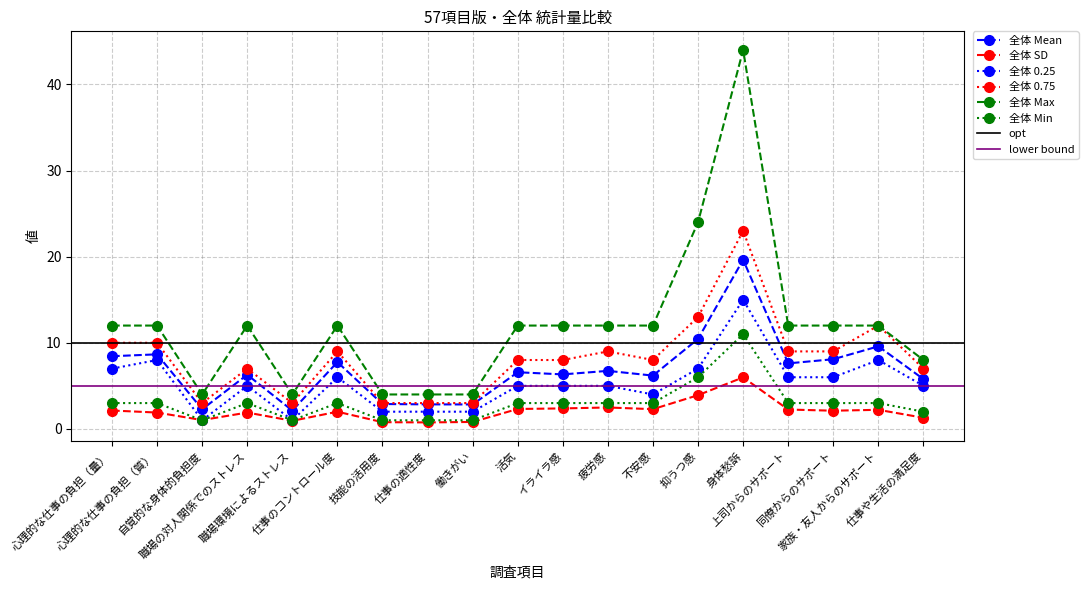

Between 職場の対人関係でのストレス and 身体愁訴, which series saw the biggest shift?

全体 Max